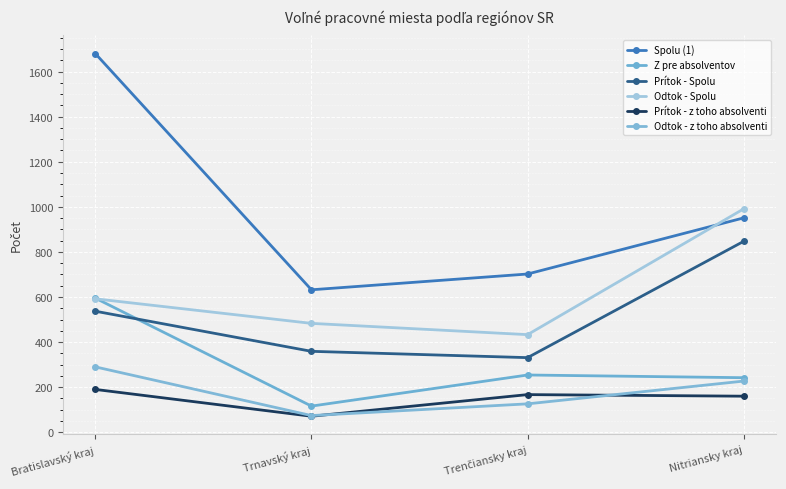

How many distinct data groups are displayed?

6